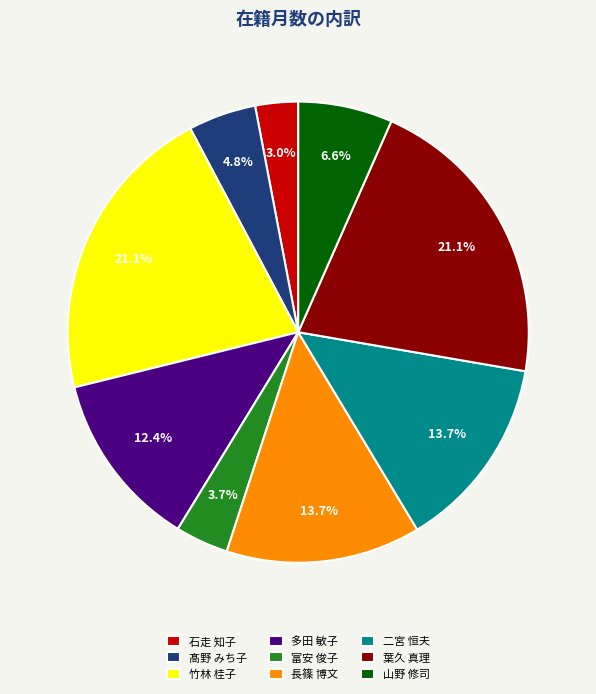

To the nearest percent, what is the combined percentage of 竹林 桂子 and 長篠 博文?

35%